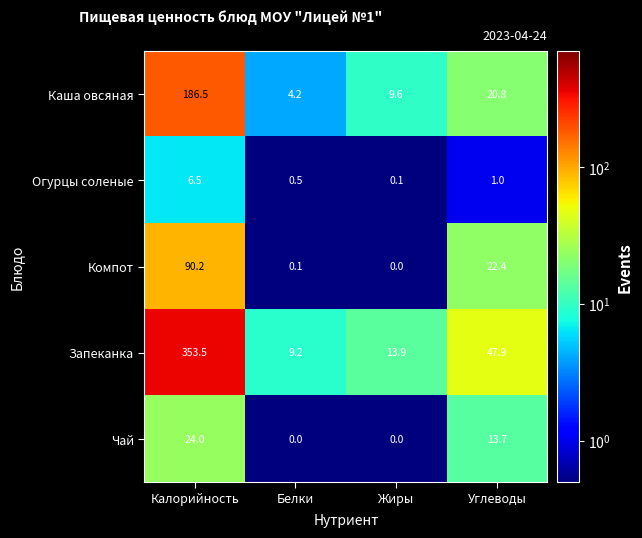

What is the average value of the Запеканка series?

106.1